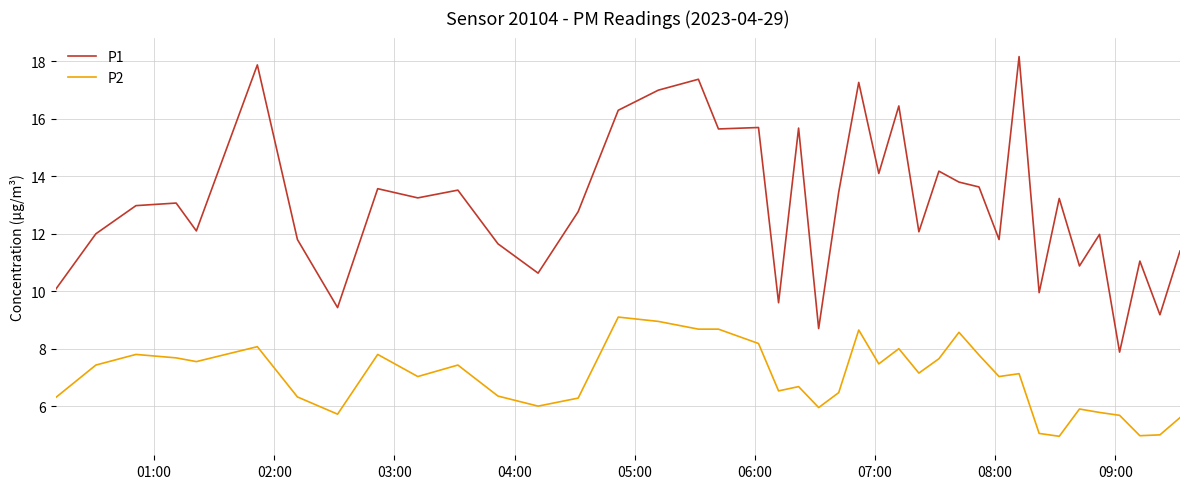

List the series in order of their overall mean, highest first.

P1, P2